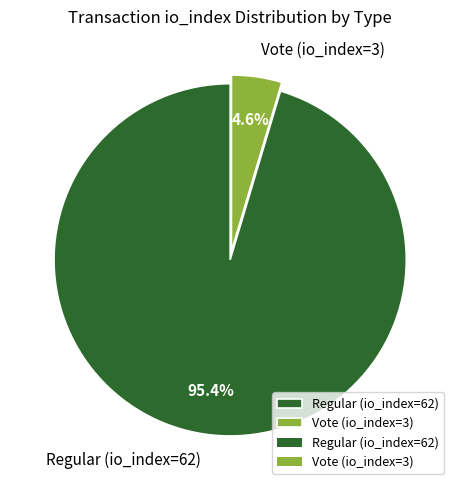

How many segments does this pie chart have?

2